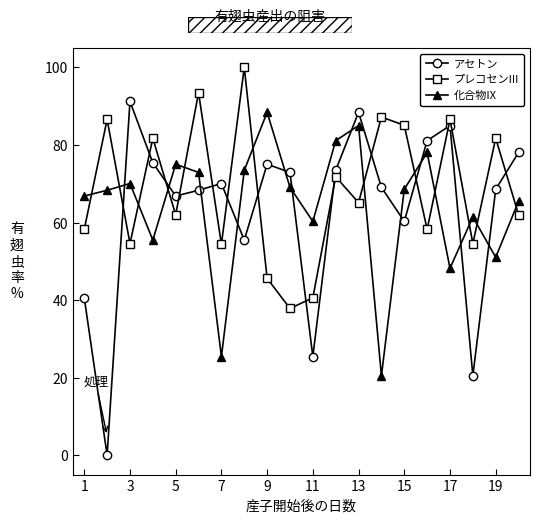

At how many categories does at least one series exceed 28?

20